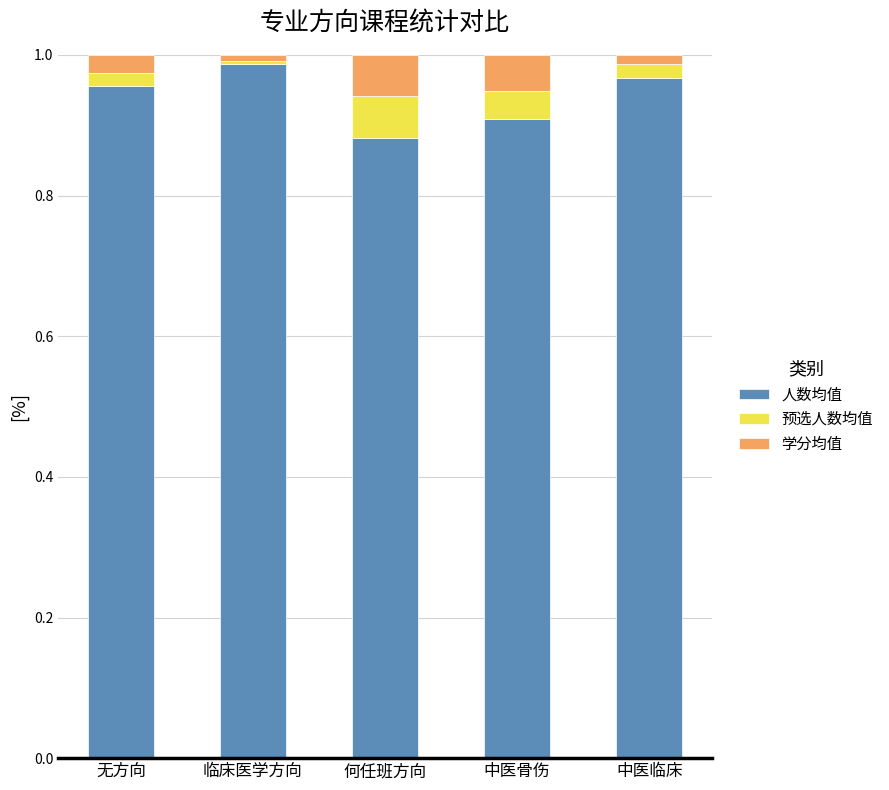

Are the bars horizontal?

No